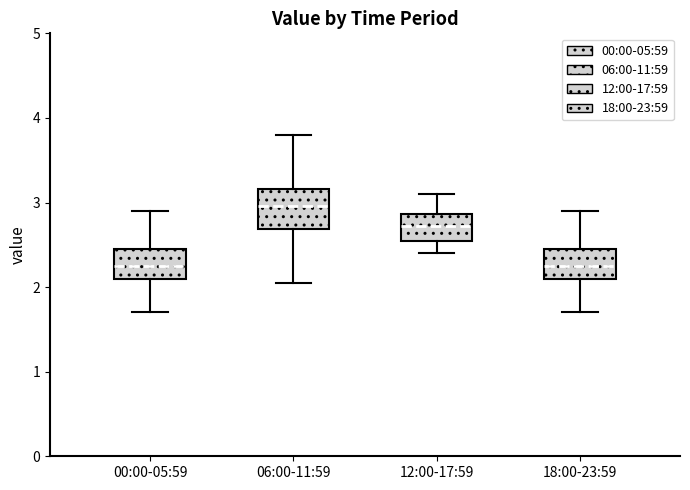

Reading left to right, read every box against the y-axis: the position of its median line, the range the box covers, and the ends of its whiskers. The values are not printed on the chart, so give them approximately, as read against the axis.

00:00-05:59: median 2.3, box 2.1 to 2.5, whiskers 1.7 to 2.9
06:00-11:59: median 3.0, box 2.7 to 3.2, whiskers 2.1 to 3.8
12:00-17:59: median 2.7, box 2.6 to 2.9, whiskers 2.4 to 3.1
18:00-23:59: median 2.3, box 2.1 to 2.5, whiskers 1.7 to 2.9